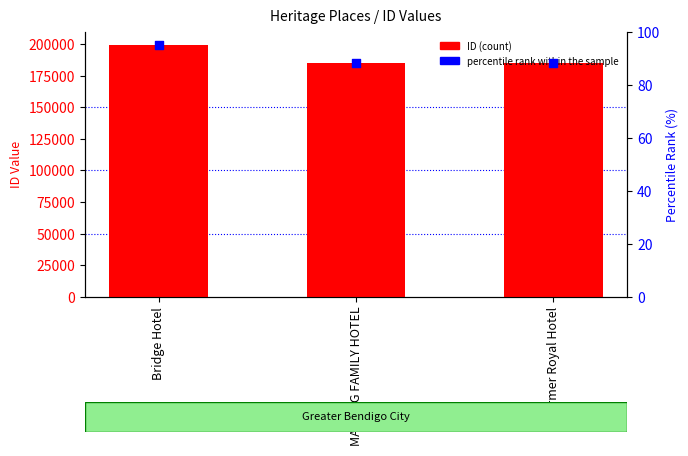

At how many categories does at least one series exceed 26205?

3